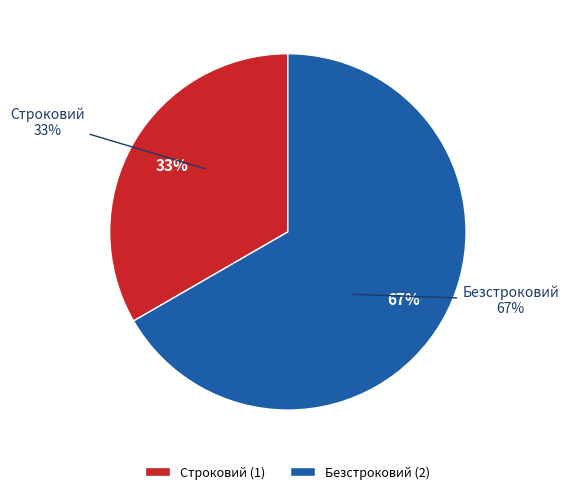

What is the majority slice?

Безстроковий